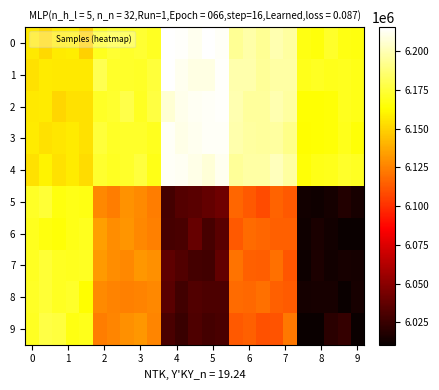

What is the greatest value displayed?

6215340.3